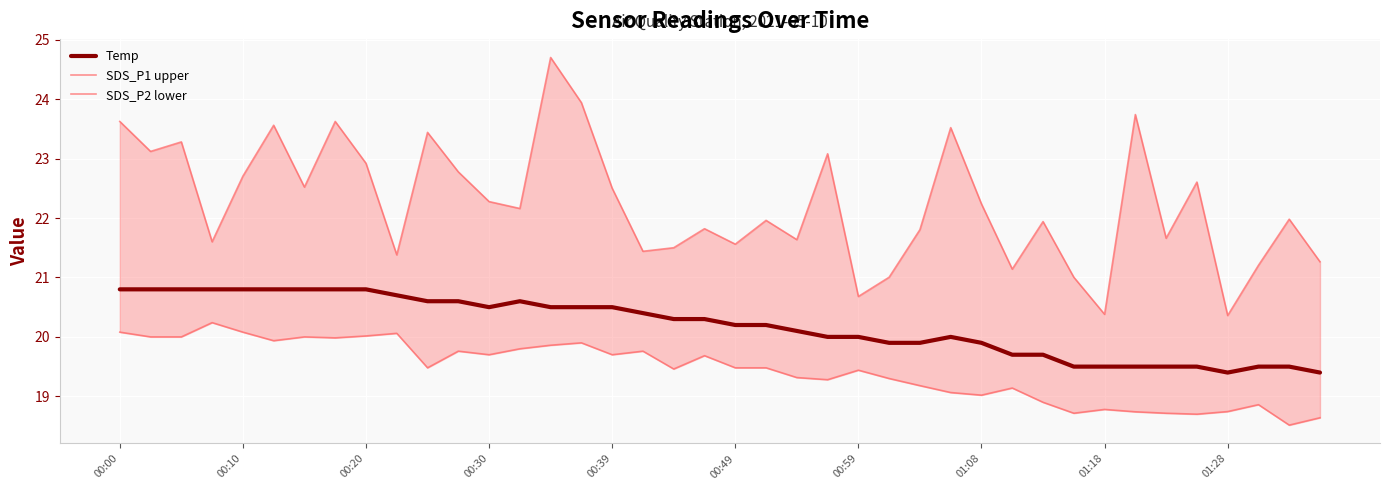

Rank the series at 38 from highest to lowest value.

SDS_P1 upper, Temp, SDS_P2 lower